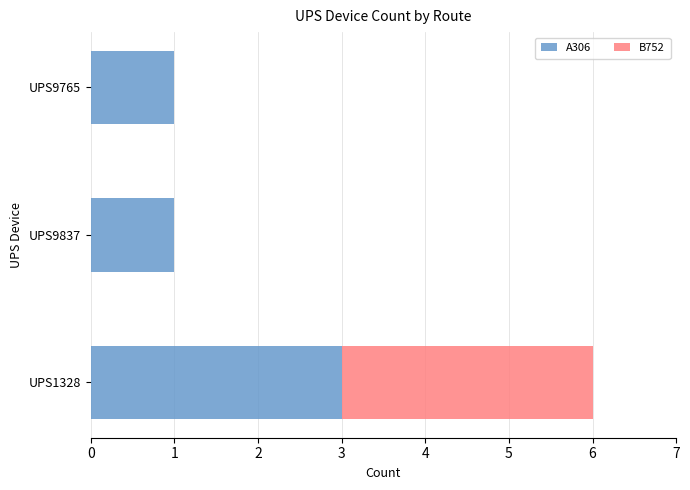

What are all the series names shown in the legend?

A306, B752